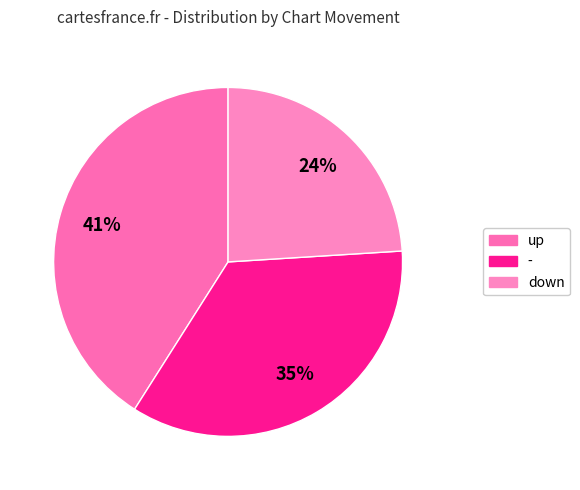

Is - the majority of the pie?

No